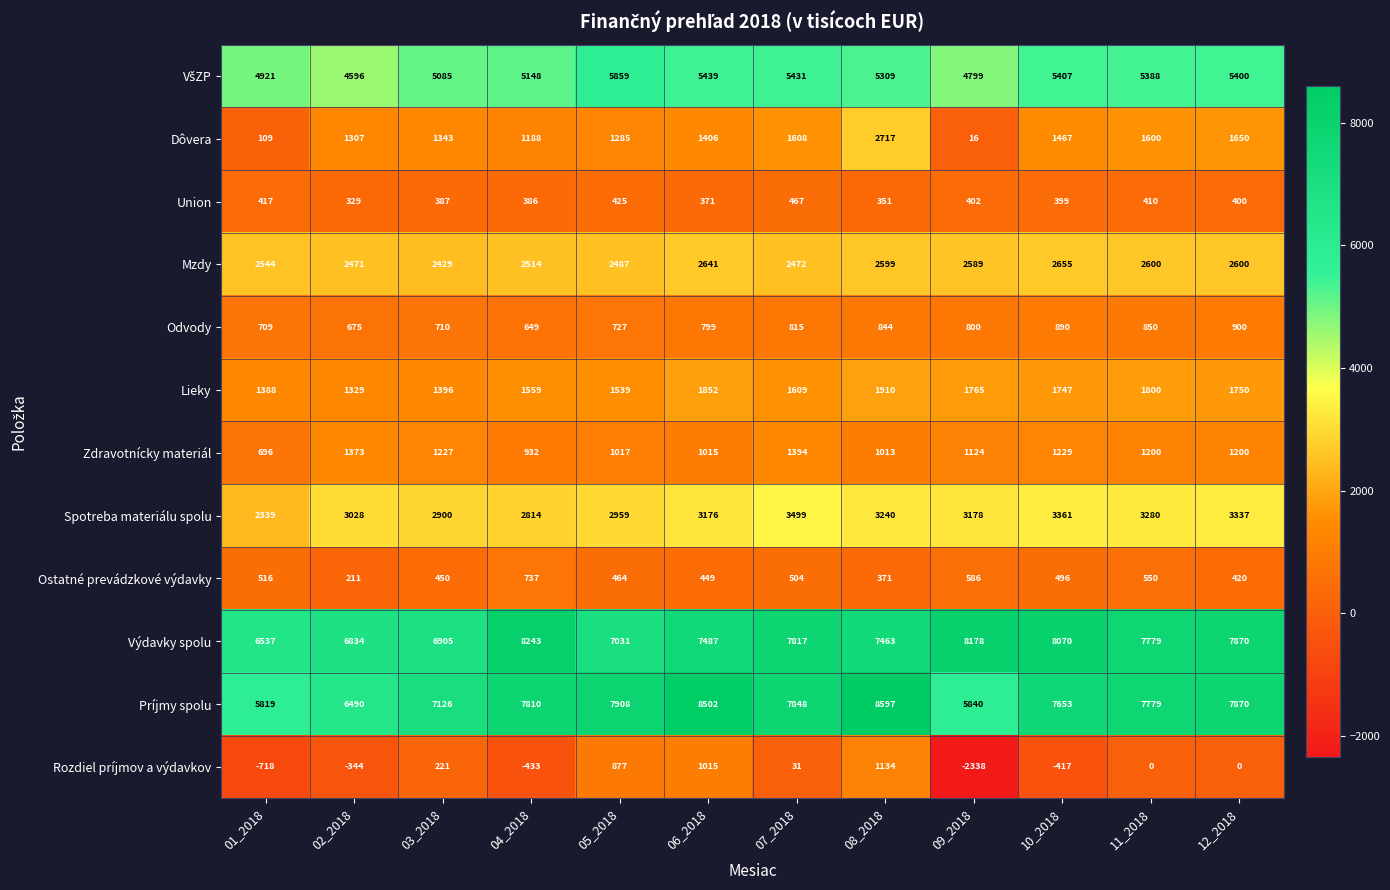

Which category has the highest value in the Príjmy spolu series?

08_2018